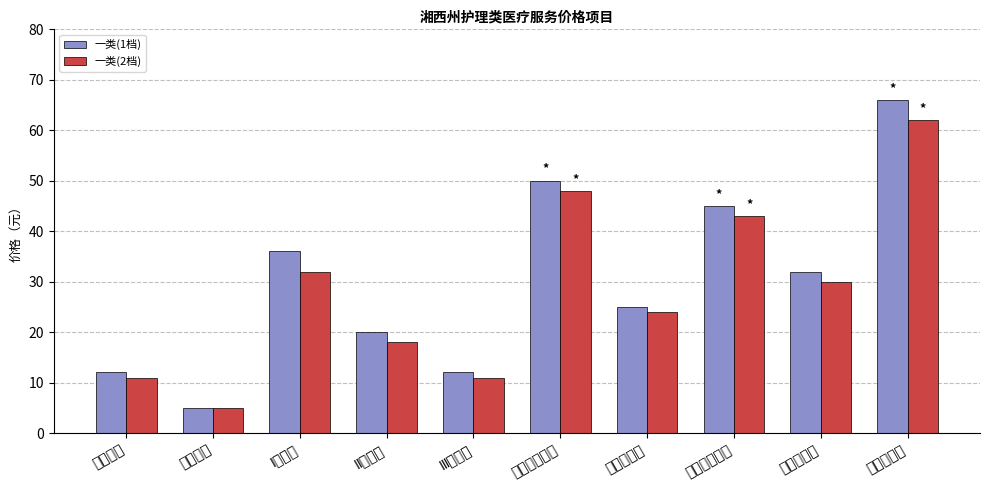

List the series in order of their overall mean, lowest first.

一类(2档), 一类(1档)